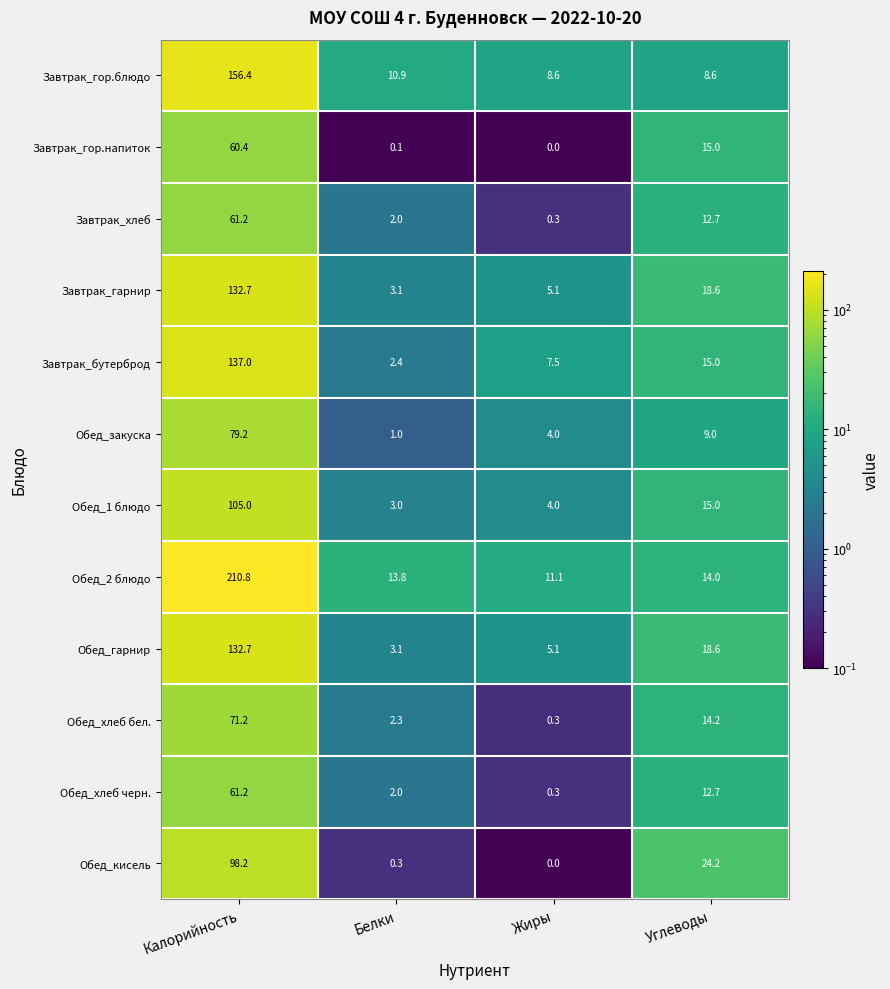

What is the maximum value for Обед_кисель?

98.2